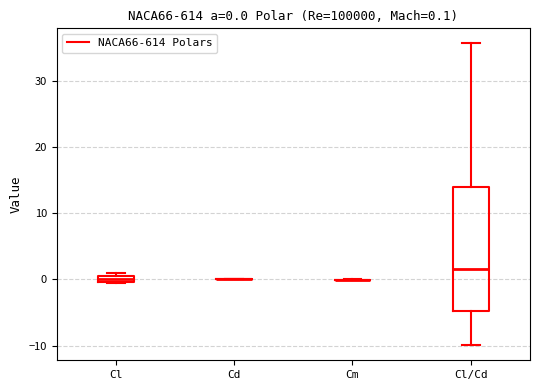

Which box is the tallest, from its lower edge to its upper edge?

Cl/Cd